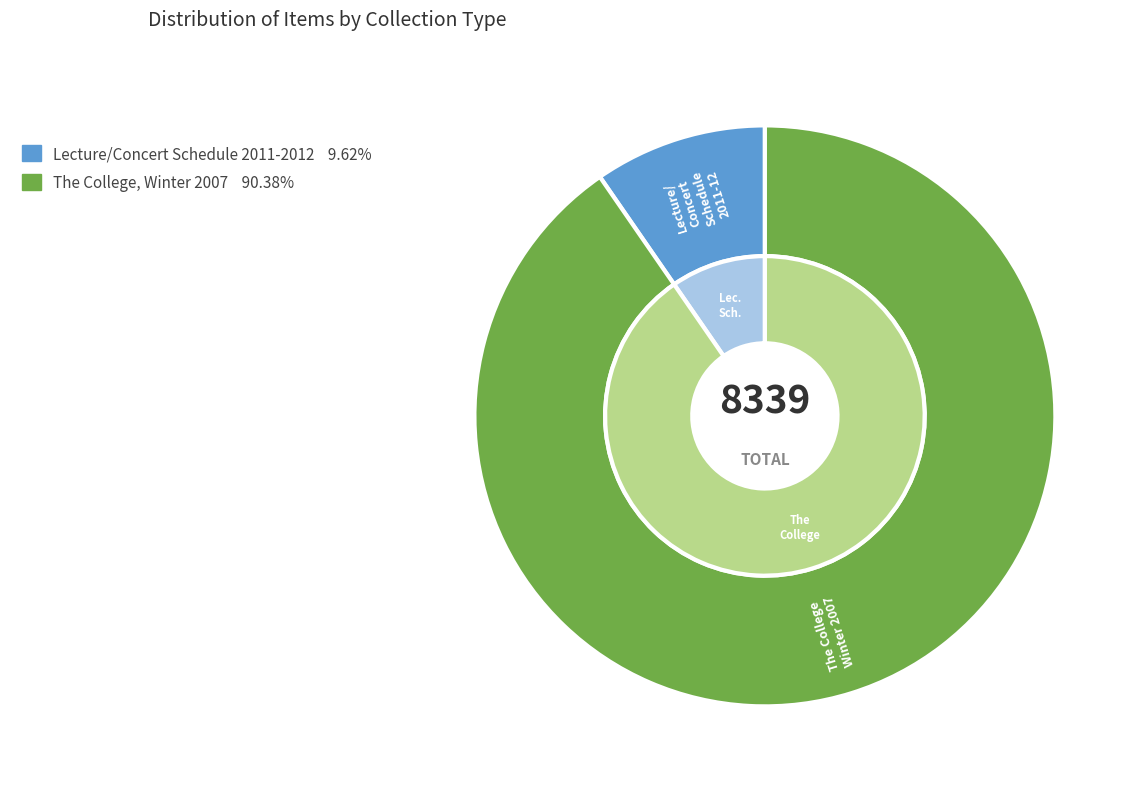

What percentage is the The College, Winter 2007 slice, to the nearest percent?

90%